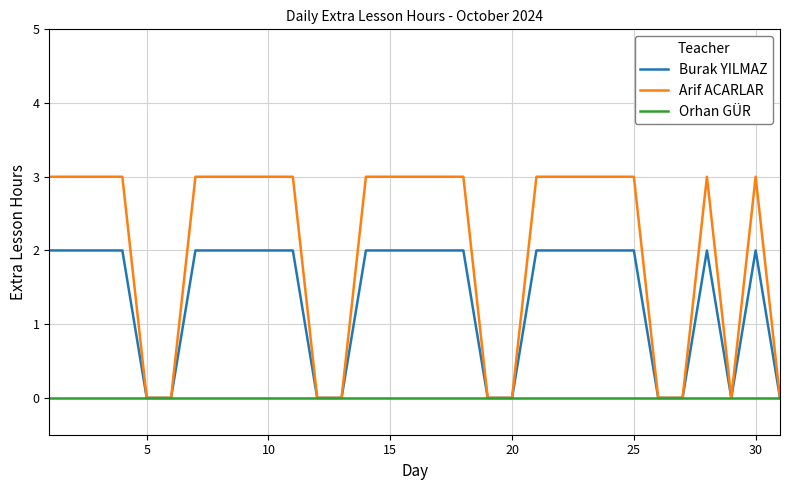

Which series has the largest range (max minus min)?

Arif ACARLAR